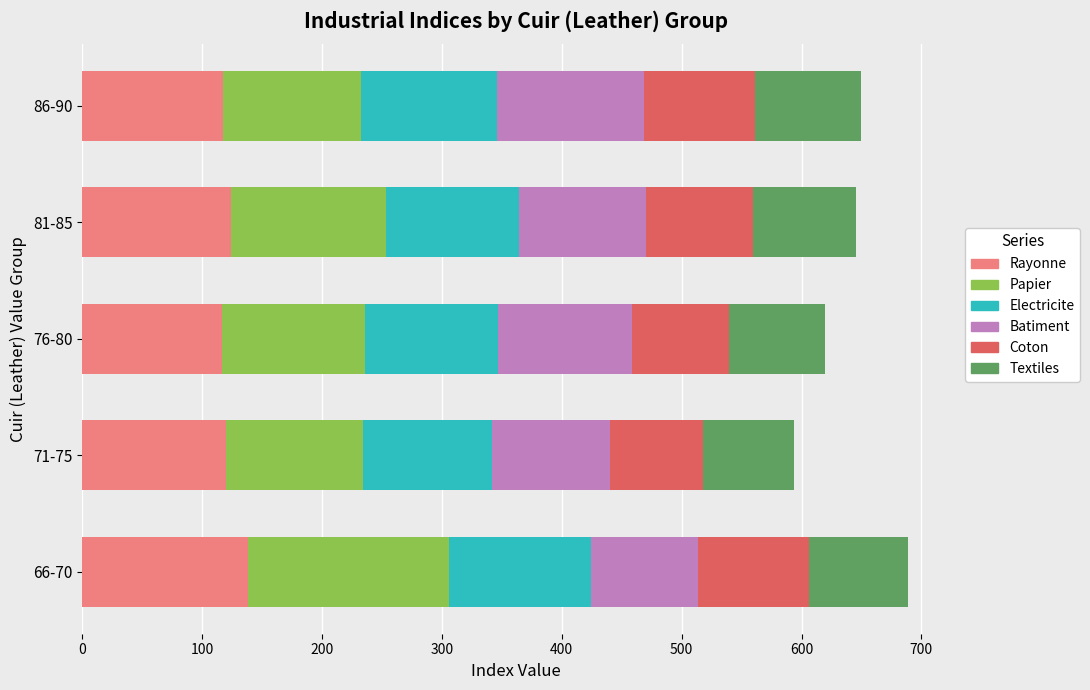

At which label does Rayonne reach its peak?

66-70